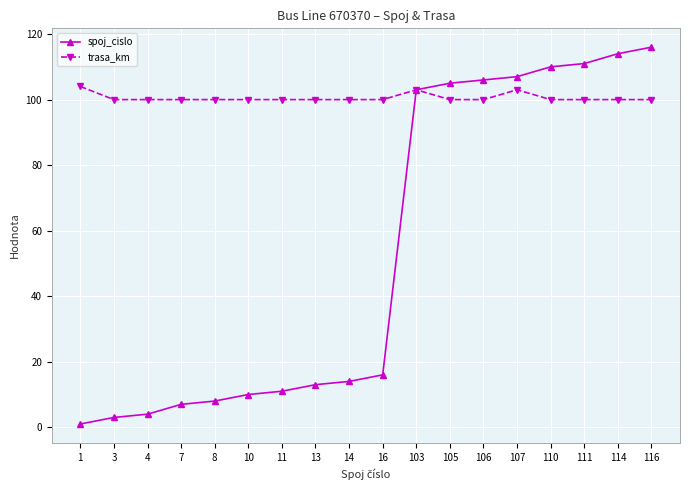

The trasa_km series shows 100 at 4. True or false?

True